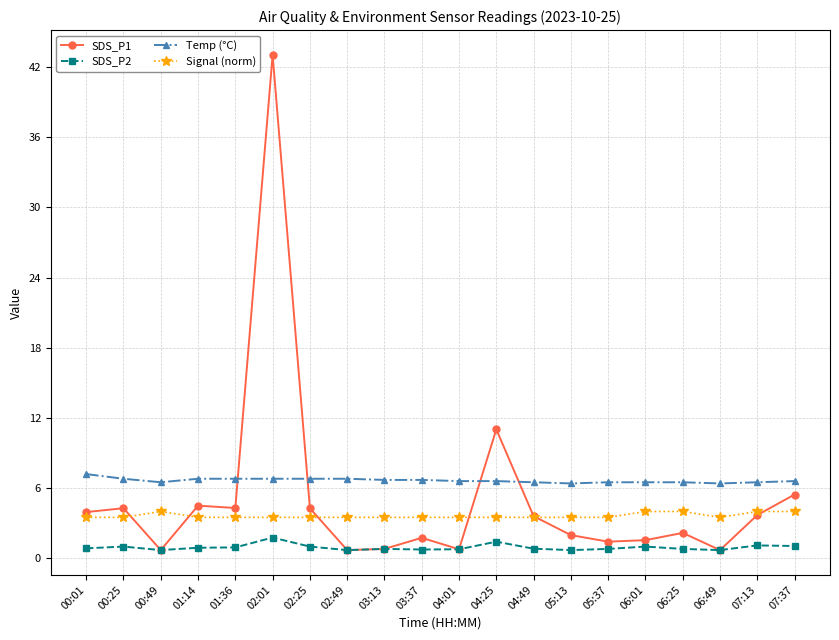

Rank the series by their average value, from highest to lowest.

Temp (°C), SDS_P1, Signal (norm), SDS_P2